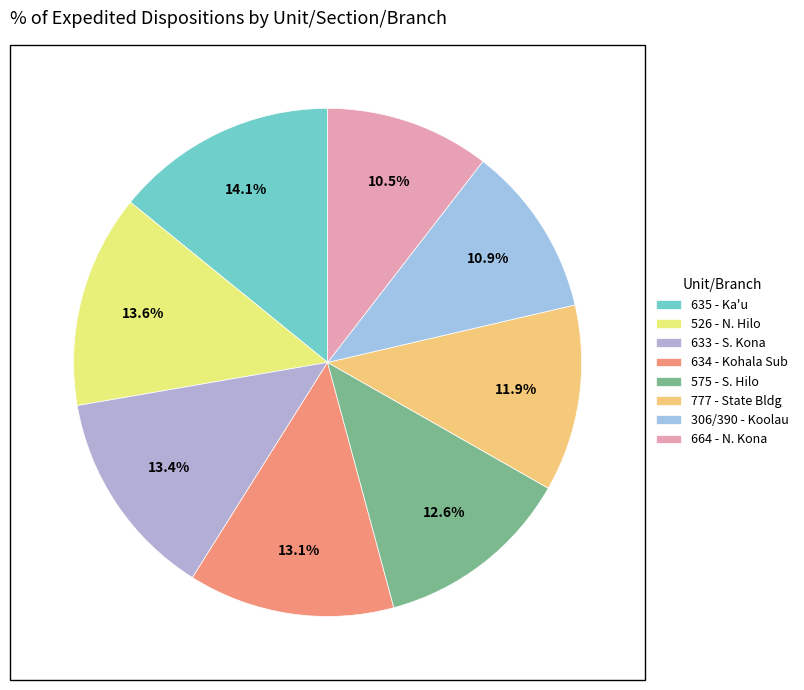

How many segments does this pie chart have?

8